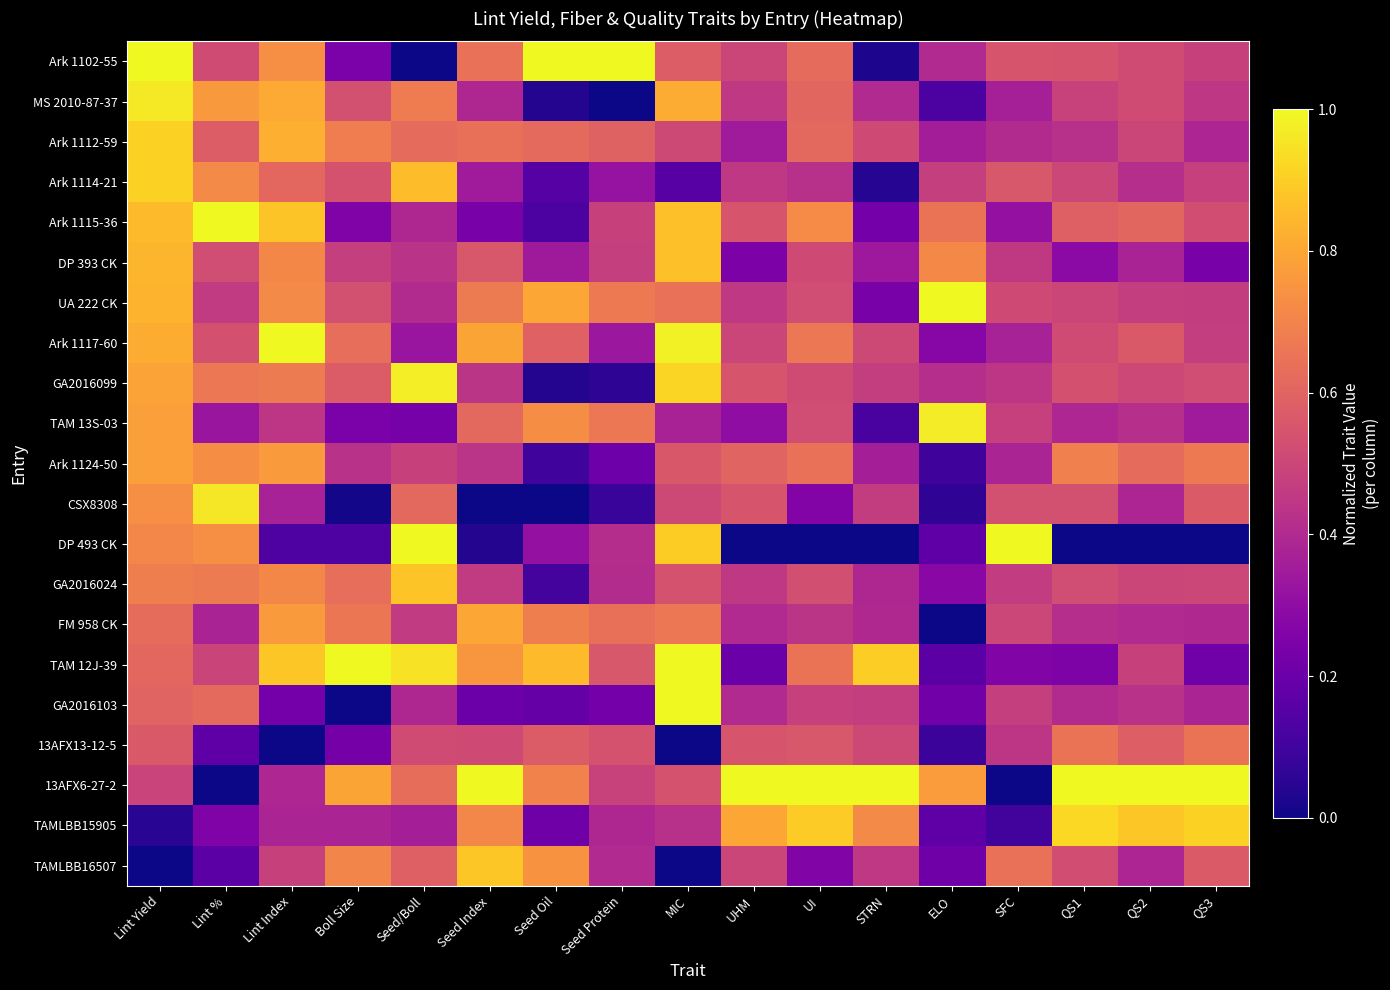

Which series has the largest range (max minus min)?

Ark 1102-55